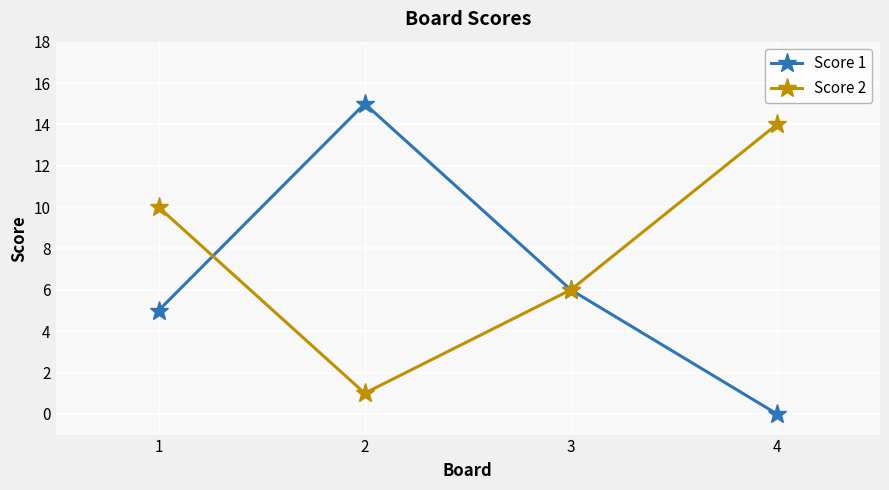

Rank the series at 2 from highest to lowest value.

Score 1, Score 2